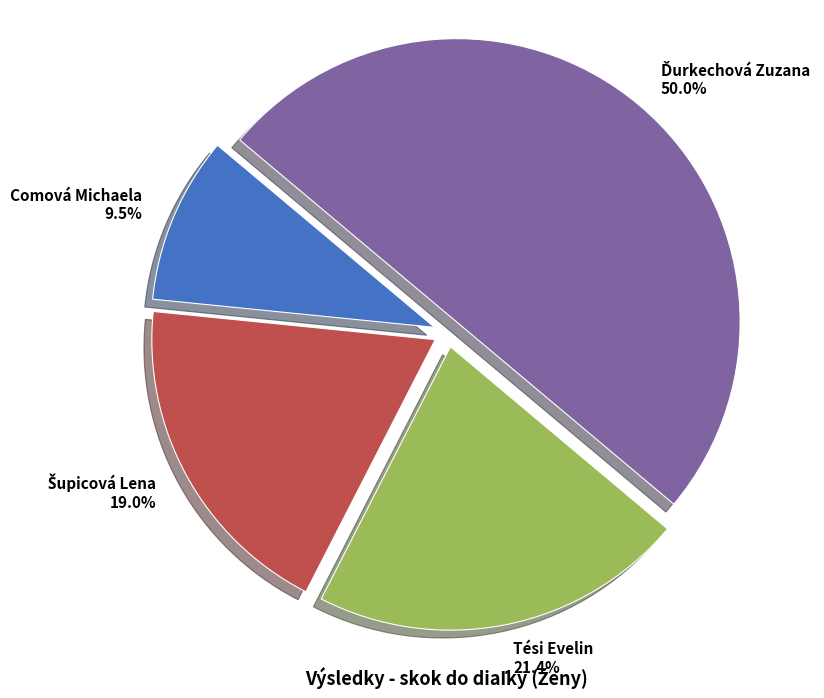

What percentage is NOT represented by Comová Michaela 9.5%?

90.5%